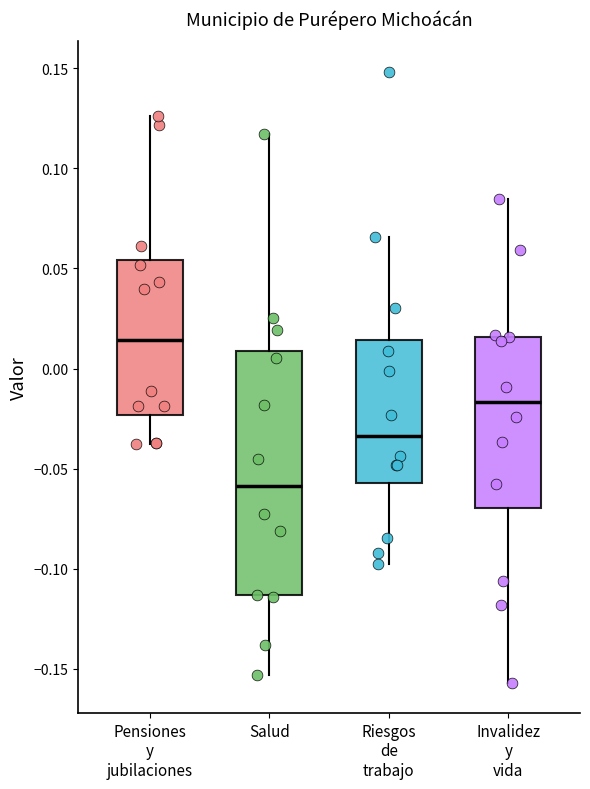

Reading left to right, read every box against the y-axis: the position of its median line, the range the box covers, and the ends of its whiskers. The values are not printed on the chart, so give them approximately, as read against the axis.

Pensiones y jubilaciones: median 0.015, box -0.025 to 0.055, whiskers -0.040 to 0.125
Salud: median -0.060, box -0.115 to 0.010, whiskers -0.155 to 0.115
Riesgos de trabajo: median -0.035, box -0.055 to 0.015, whiskers -0.100 to 0.065
Invalidez y vida: median -0.015, box -0.070 to 0.015, whiskers -0.155 to 0.085